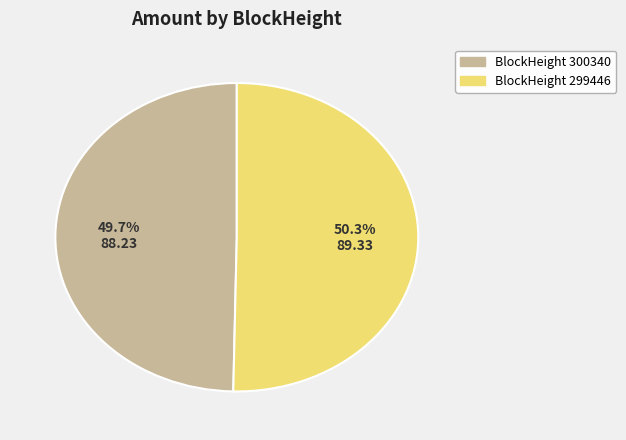

Is there a majority slice in this chart?

Yes